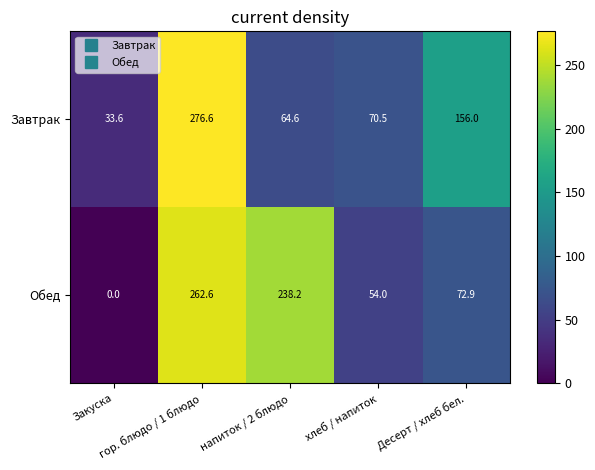

Which series has the widest spread of values?

Обед